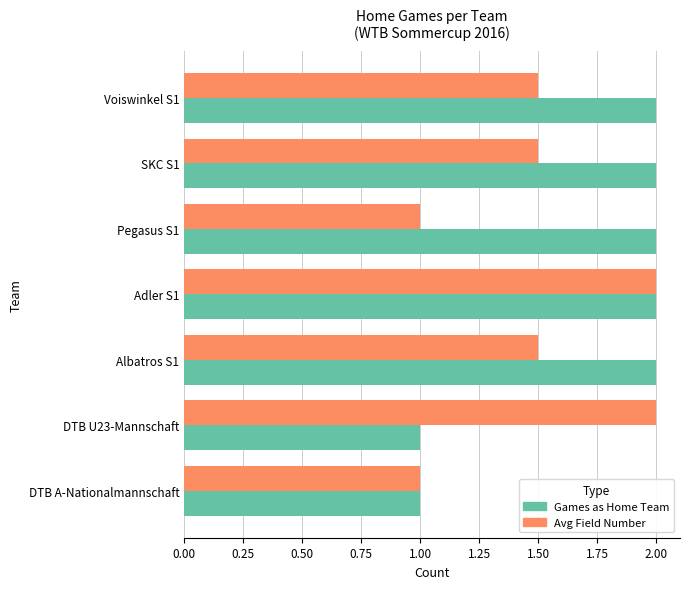

List the series in order of their overall mean, highest first.

Games as Home Team, Avg Field Number